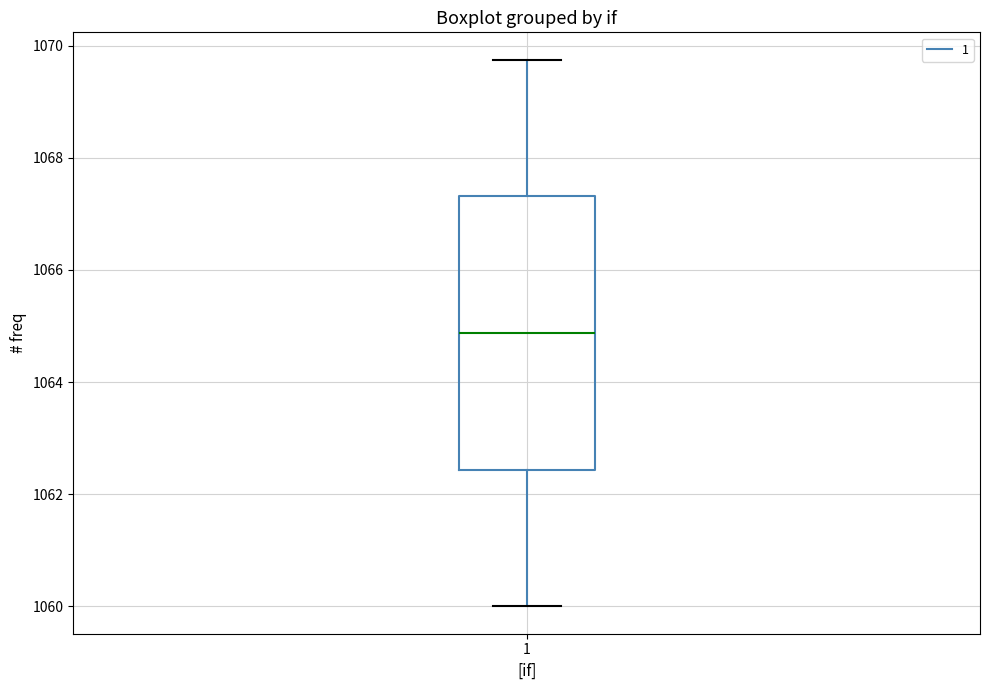

Read this box plot against the y-axis: the position of the median line, the range covered by the box, and the ends of both whiskers. The values are not printed on the chart, so give them approximately, as read against the axis.

median 1064.8, box 1062.4 to 1067.4, whiskers 1060.0 to 1069.8